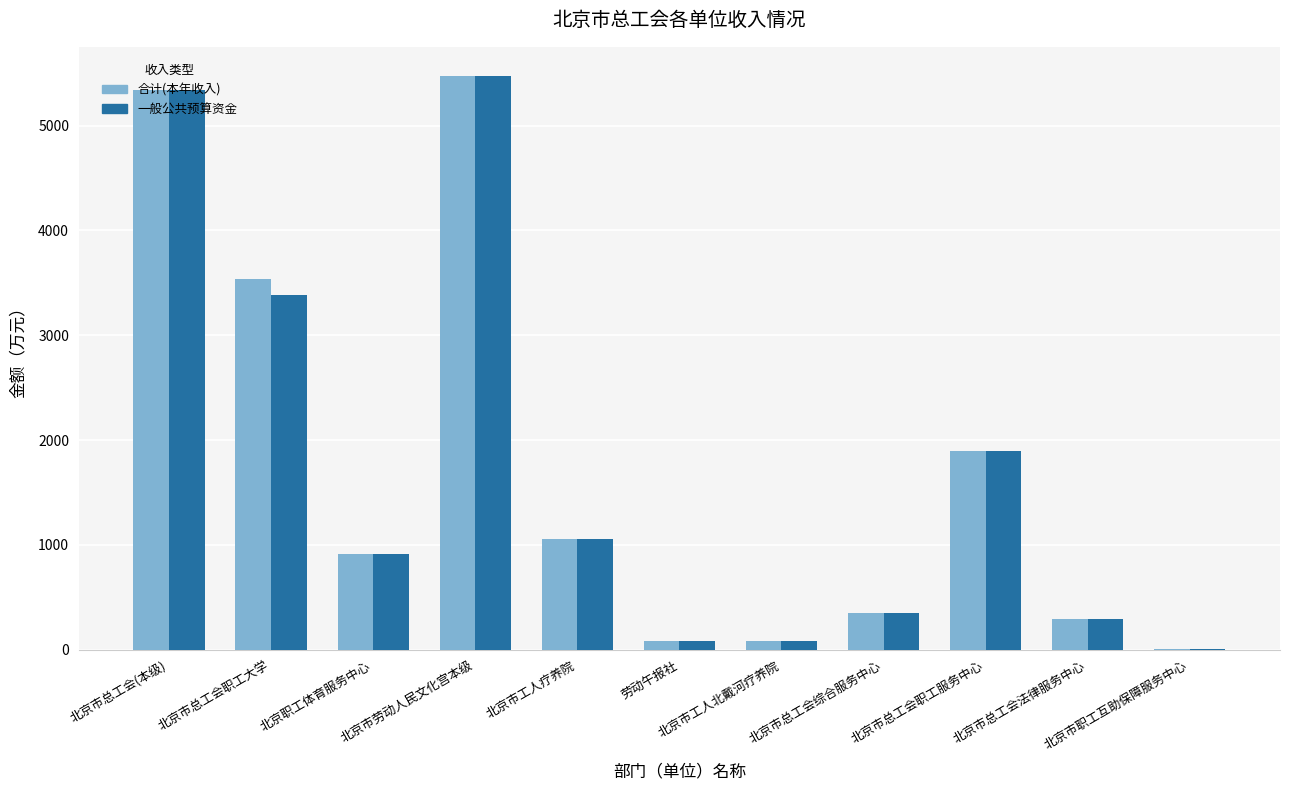

Does the chart contain stacked bars?

No